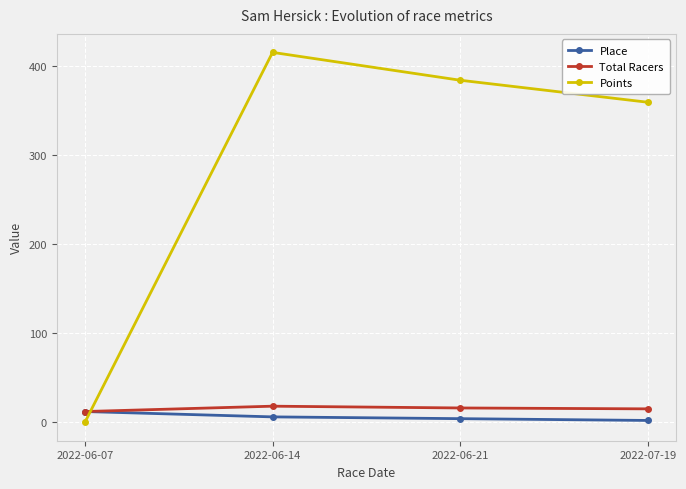

At how many categories does at least one series exceed 362?

2